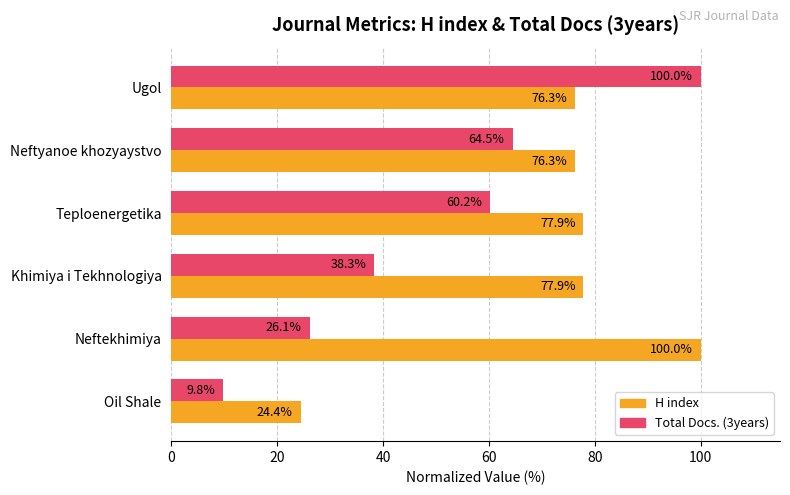

What is the difference between the highest and lowest values at Oil Shale?

14.6